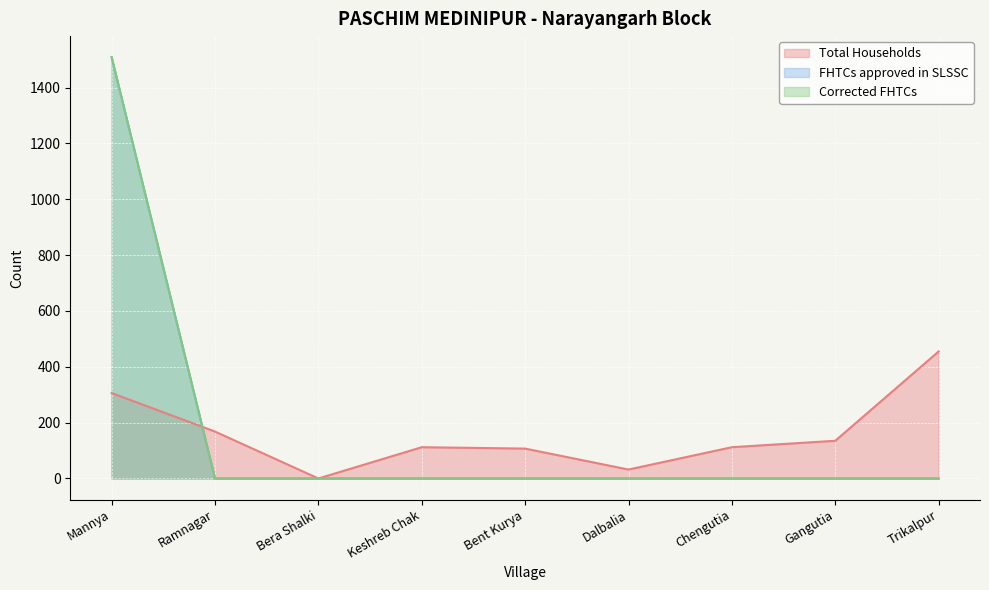

What is the approximate value of Total Households at Ramnagar, to the nearest 50?

150